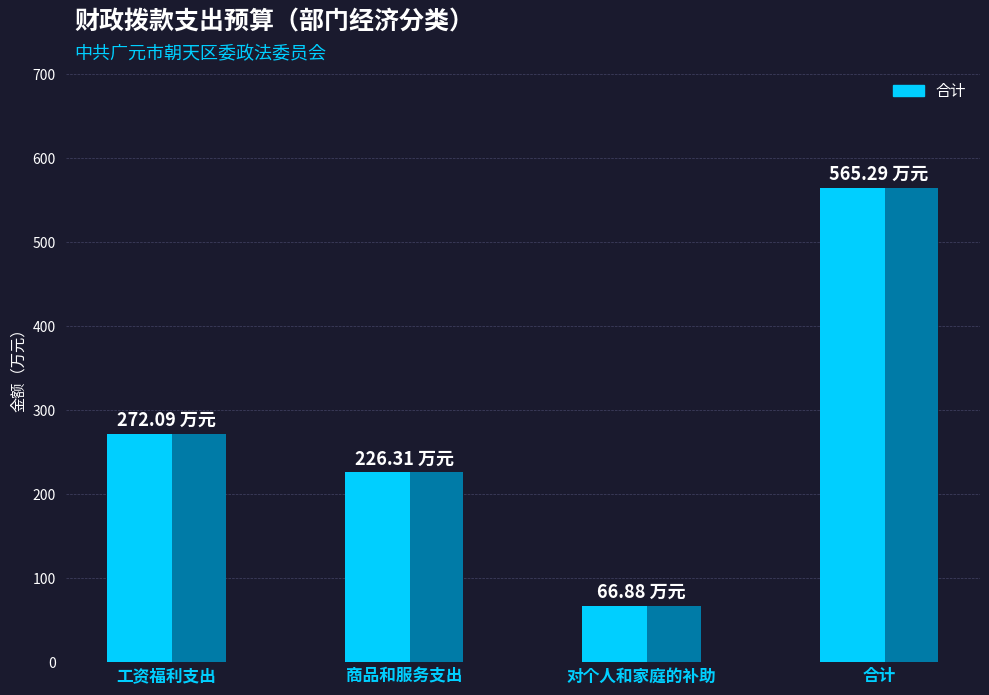

Which category has the lowest value across all series?

对个人和家庭的补助